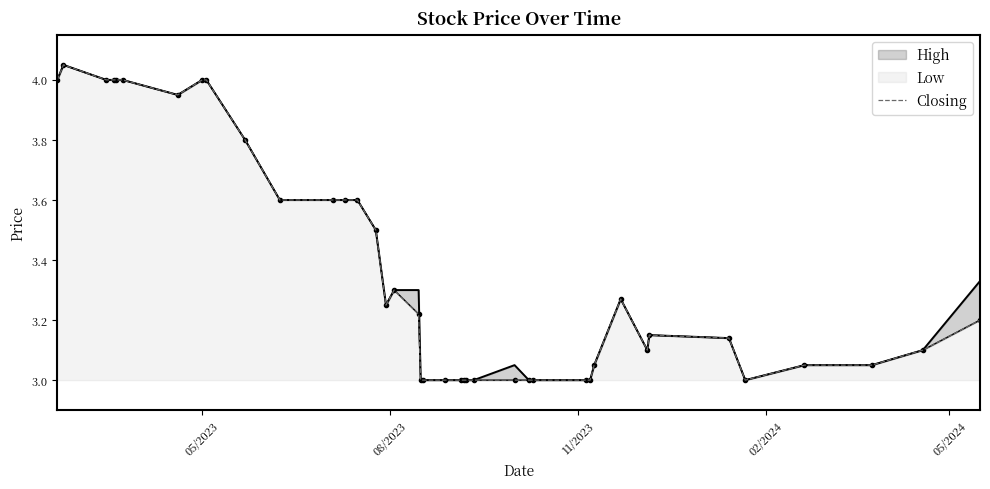

How many lines are shown in the chart?

3